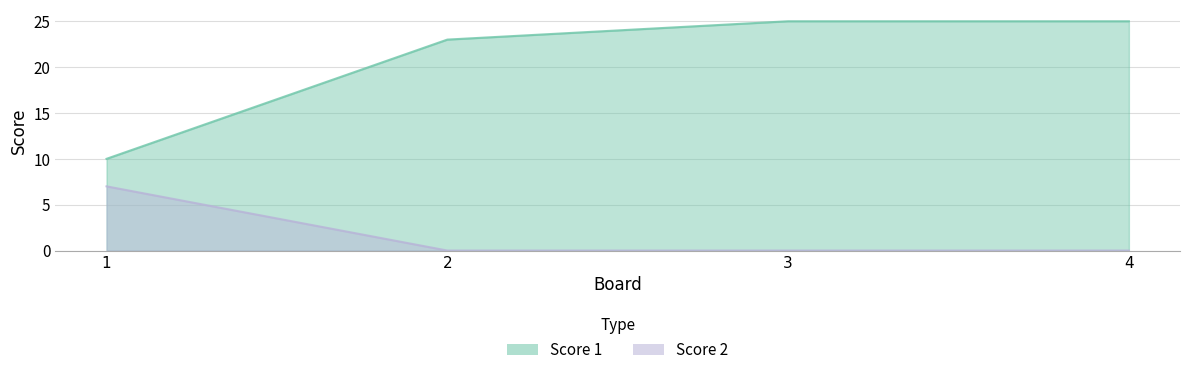

The Score 2 series shows 0 at 4. True or false?

True